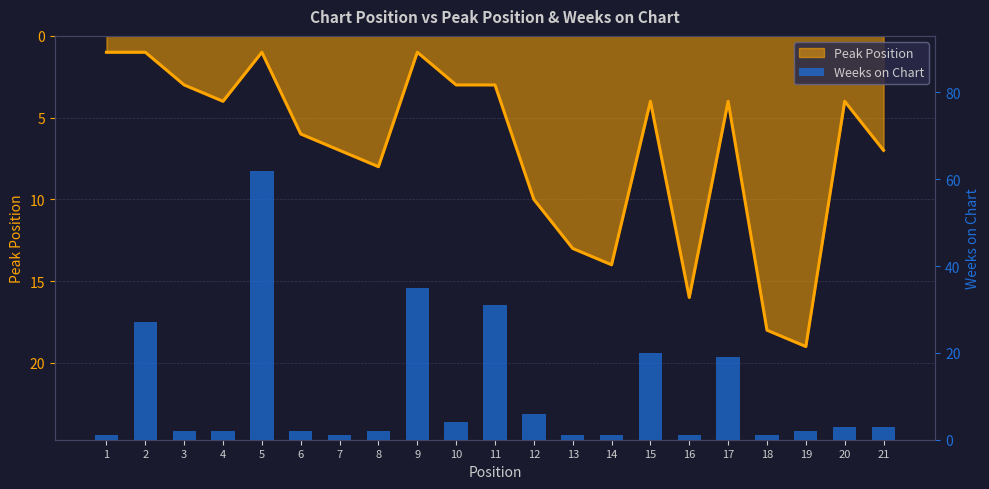

What is the sum of the values at 16 and 9?

36